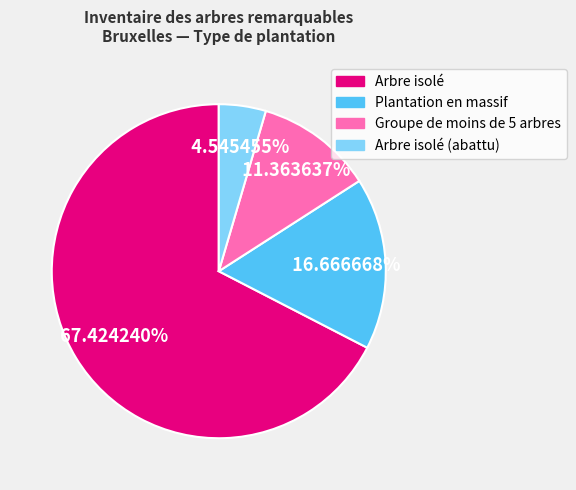

Is there a majority slice in this chart?

Yes